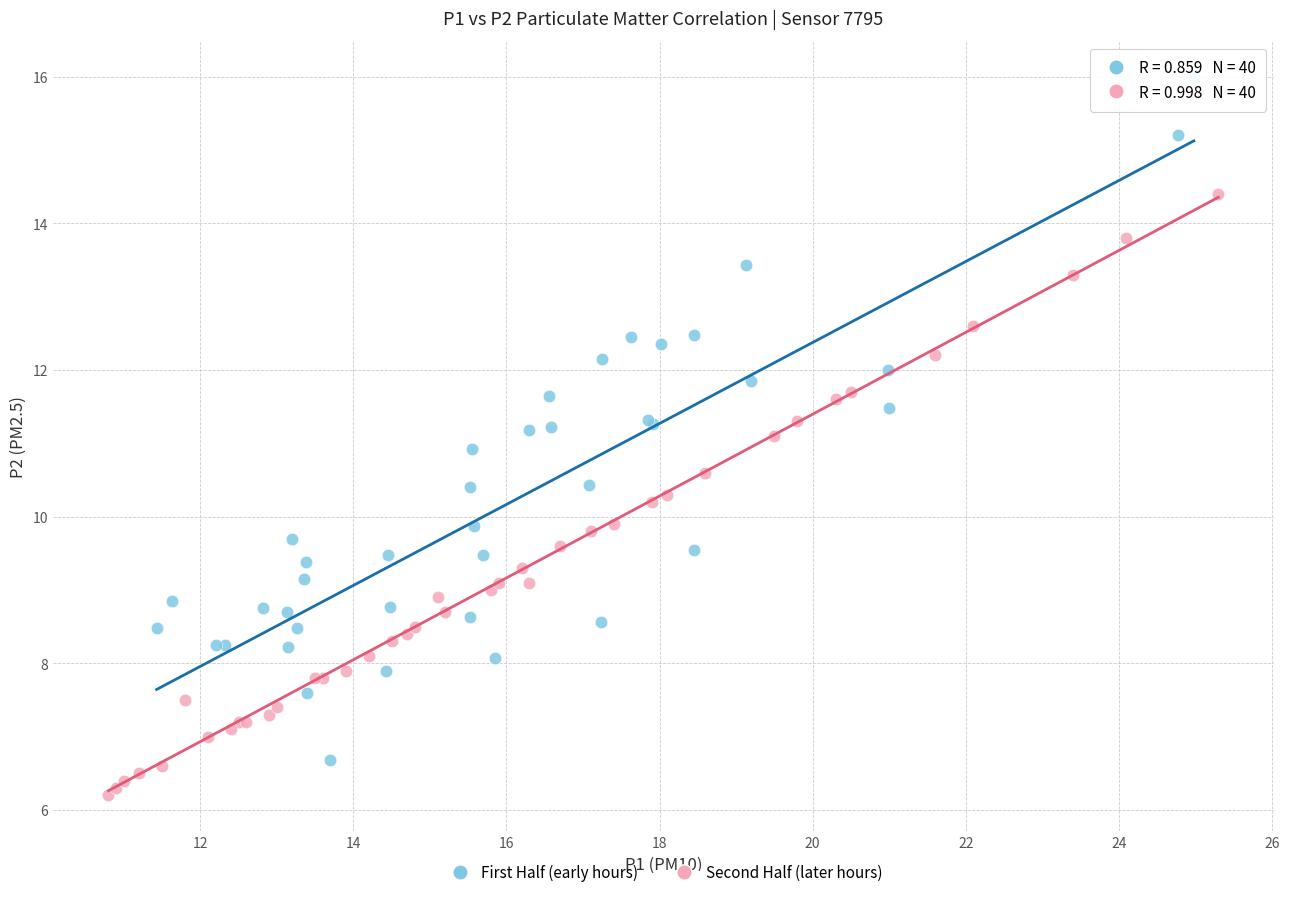

Which series contains the lowest Y value?

Second Half (later hours)